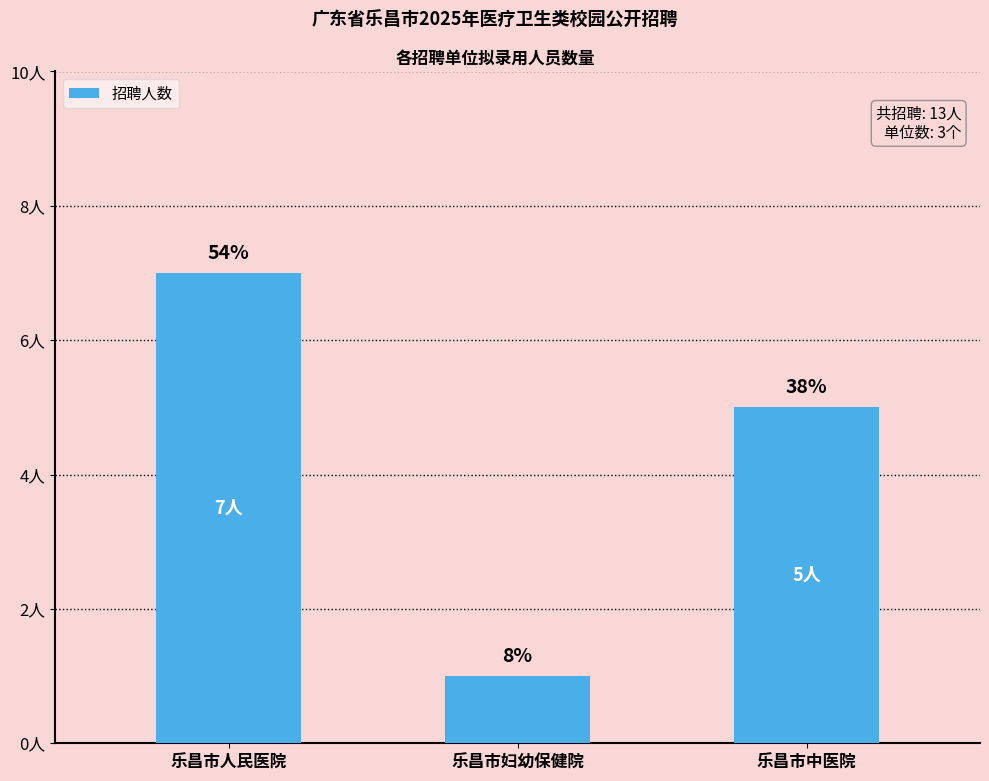

Does the chart contain any negative values?

No